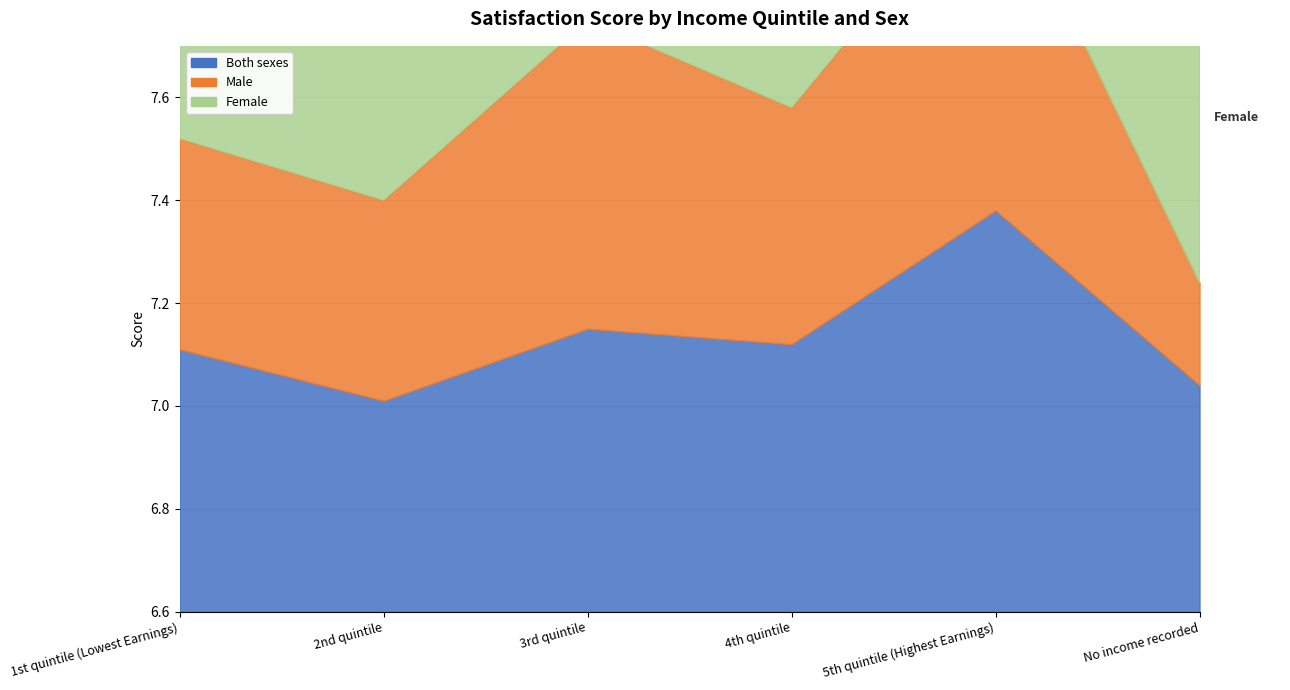

How many categories are shown in the chart?

6